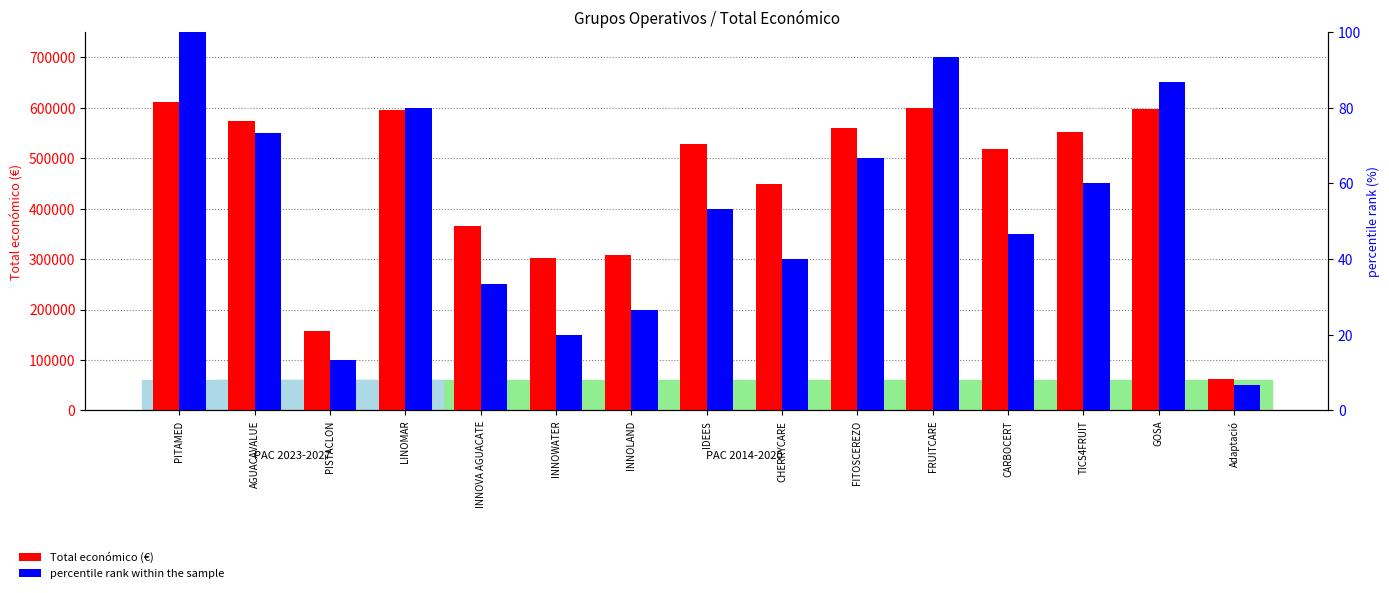

What is the difference between the highest and lowest values at CHERRYCARE?

449454.0